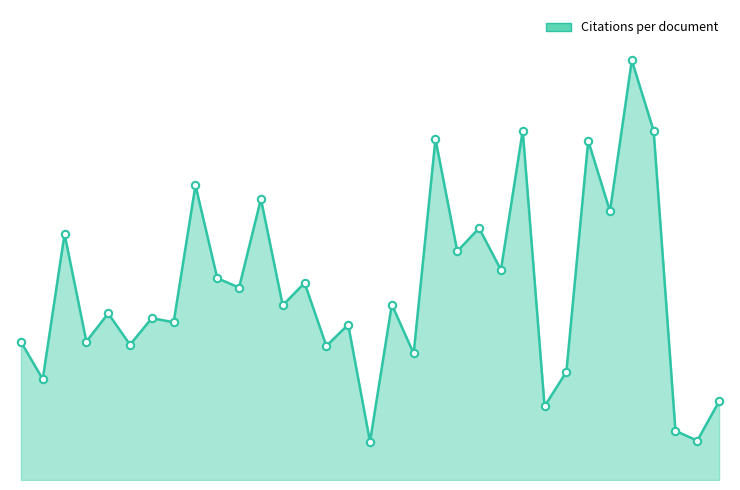

Is this an area chart (filled region under the line)?

Yes